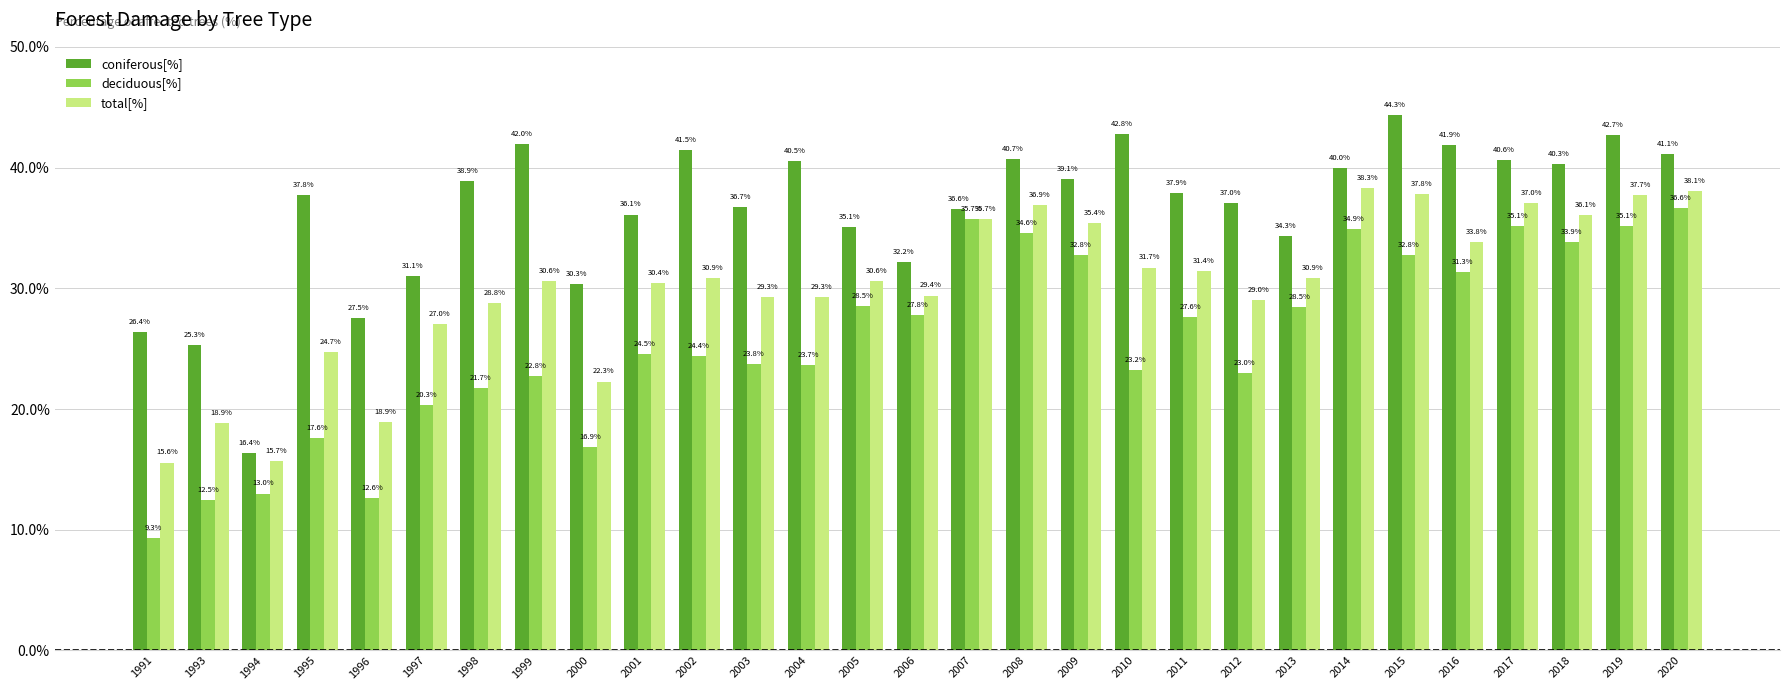

Which series has the largest total across all categories?

coniferous[%]